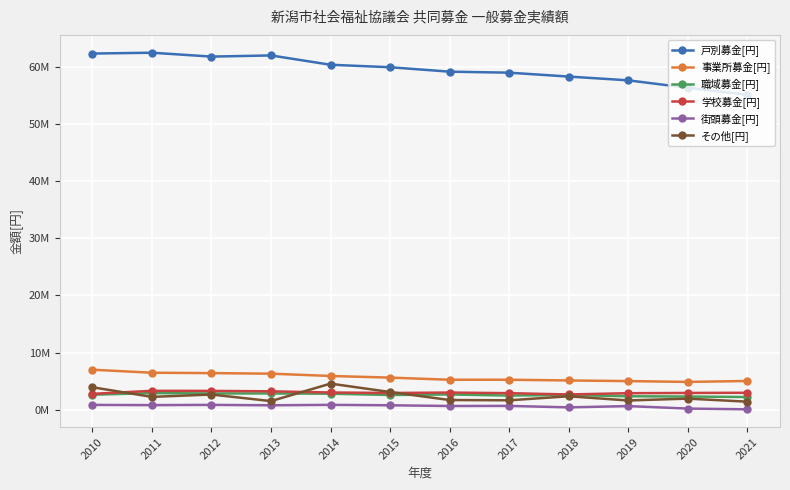

Reading right to left, transcribe all the data shown in this chart.

戸別募金[円]: 2021=55098688	2020=56316251	2019=57623431	2018=58280161	2017=58961784	2016=59138393	2015=59913050	2014=60345371	2013=61976807	2012=61773747	2011=62452191	2010=62307310
事業所募金[円]: 2021=5036013	2020=4876315	2019=5015739	2018=5130193	2017=5255879	2016=5254392	2015=5627180	2014=5914360	2013=6315972	2012=6414178	2011=6480706	2010=7009368
職域募金[円]: 2021=2232375	2020=2319349	2019=2363460	2018=2594993	2017=2483701	2016=2682348	2015=2588539	2014=2814532	2013=2856743	2012=2854786	2011=2919166	2010=2635513
学校募金[円]: 2021=2976243	2020=2944567	2019=2899855	2018=2680049	2017=2907796	2016=3013391	2015=2938762	2014=3023827	2013=3226631	2012=3303224	2011=3315349	2010=2787181
街頭募金[円]: 2021=81593	2020=211882	2019=644999	2018=422005	2017=679255	2016=662057	2015=788374	2014=863001	2013=785731	2012=857651	2011=816896	2010=854688
その他[円]: 2021=1418061	2020=1954681	2019=1629267	2018=2364183	2017=1657653	2016=1708497	2015=3108020	2014=4577173	2013=1520809	2012=2668914	2011=2257828	2010=3937095